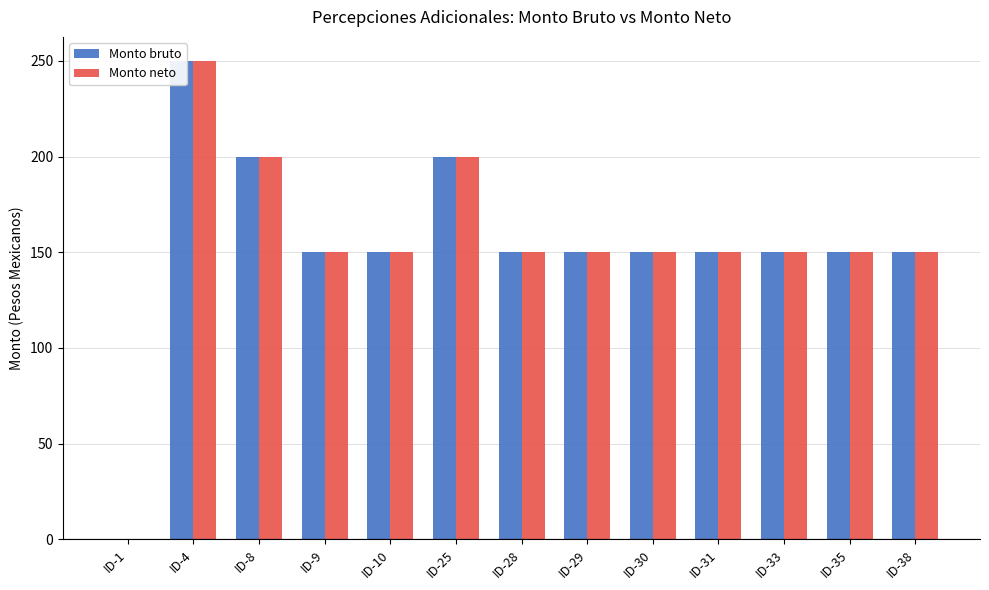

Reading left to right, list all the values displayed in this chart.

Monto bruto: ID-1=0	ID-4=250	ID-8=200	ID-9=150	ID-10=150	ID-25=200	ID-28=150	ID-29=150	ID-30=150	ID-31=150	ID-33=150	ID-35=150	ID-38=150
Monto neto: ID-1=0	ID-4=250	ID-8=200	ID-9=150	ID-10=150	ID-25=200	ID-28=150	ID-29=150	ID-30=150	ID-31=150	ID-33=150	ID-35=150	ID-38=150